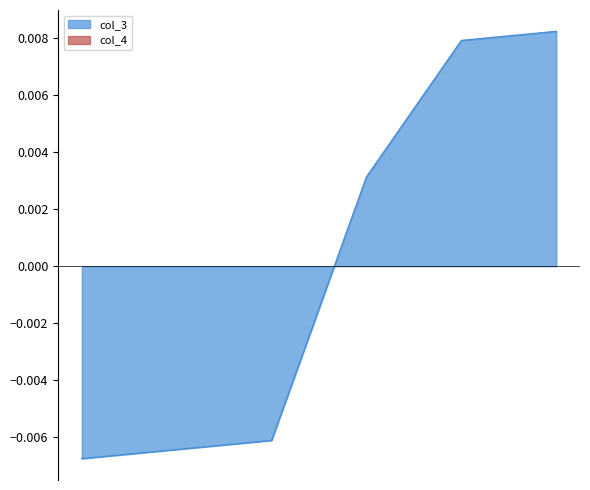

The value at 庞祥 is 0.0. True or false?

True